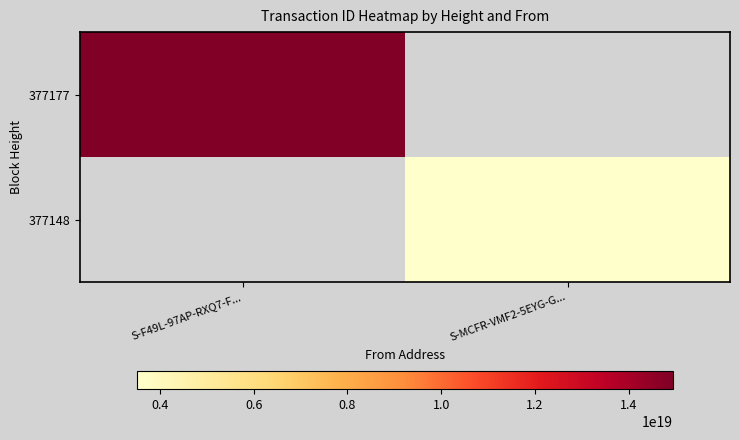

How many positive values does the 377177 series have?

1